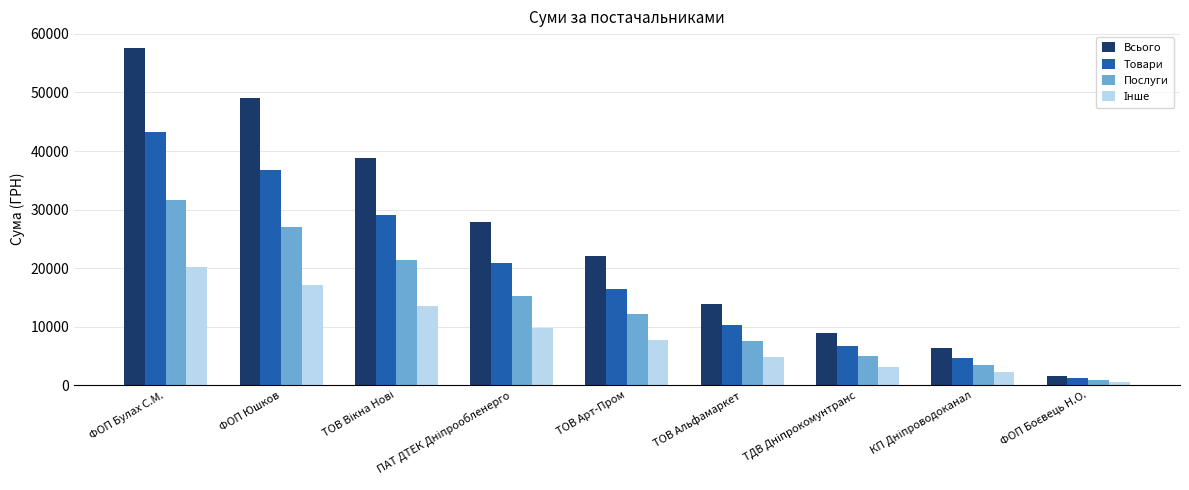

What is the sum of all Товари values?

169372.4